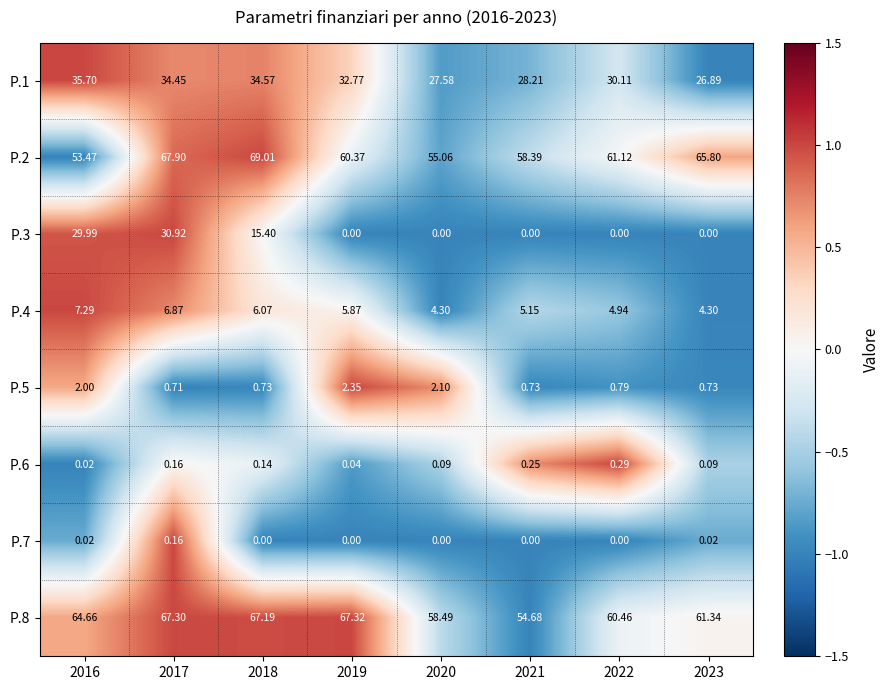

Is the value of P.6 at 2020 greater than the value of P.3 at 2017?

No